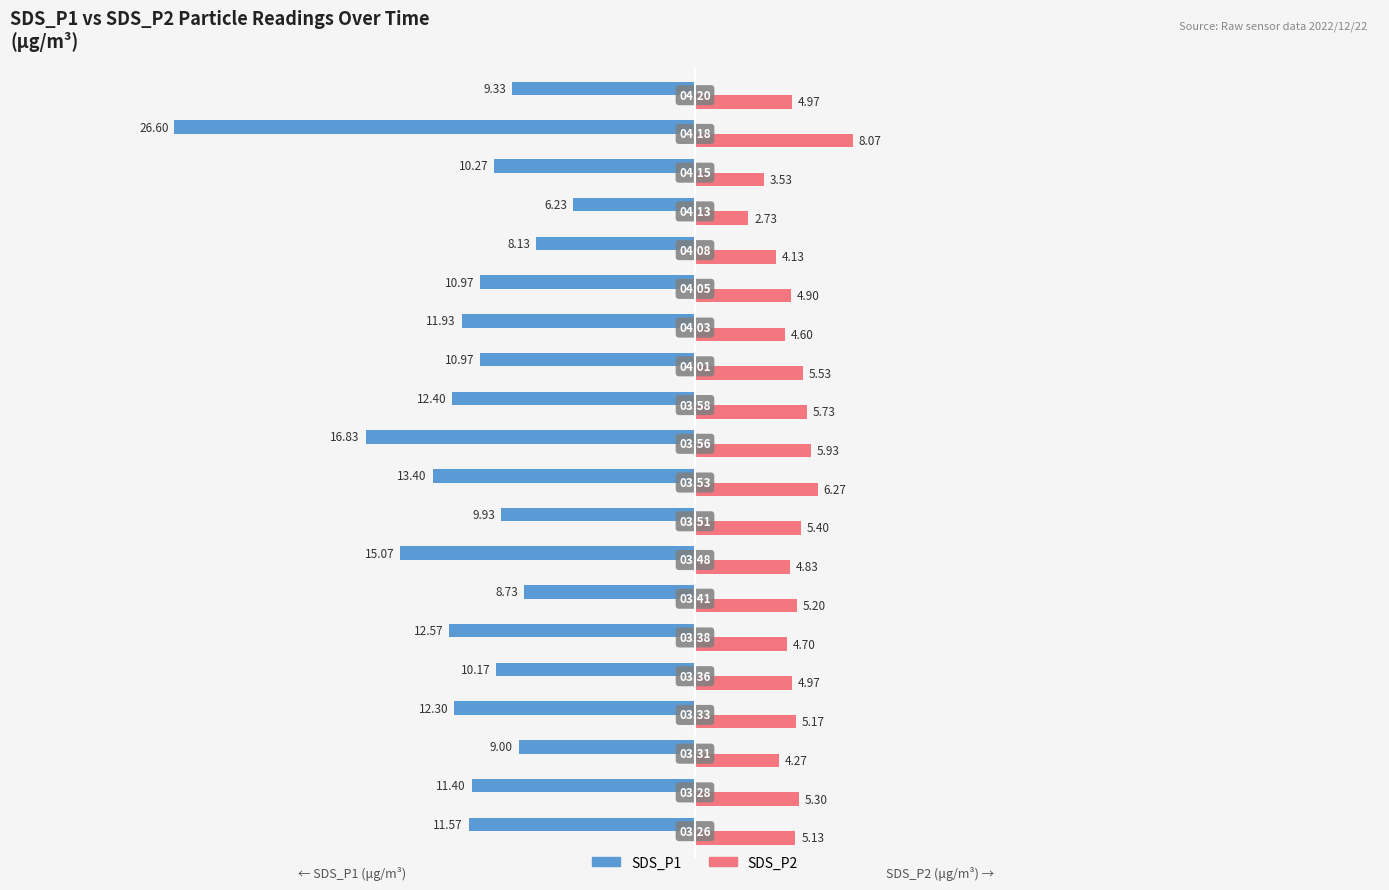

Which series has the widest spread of values?

SDS_P1